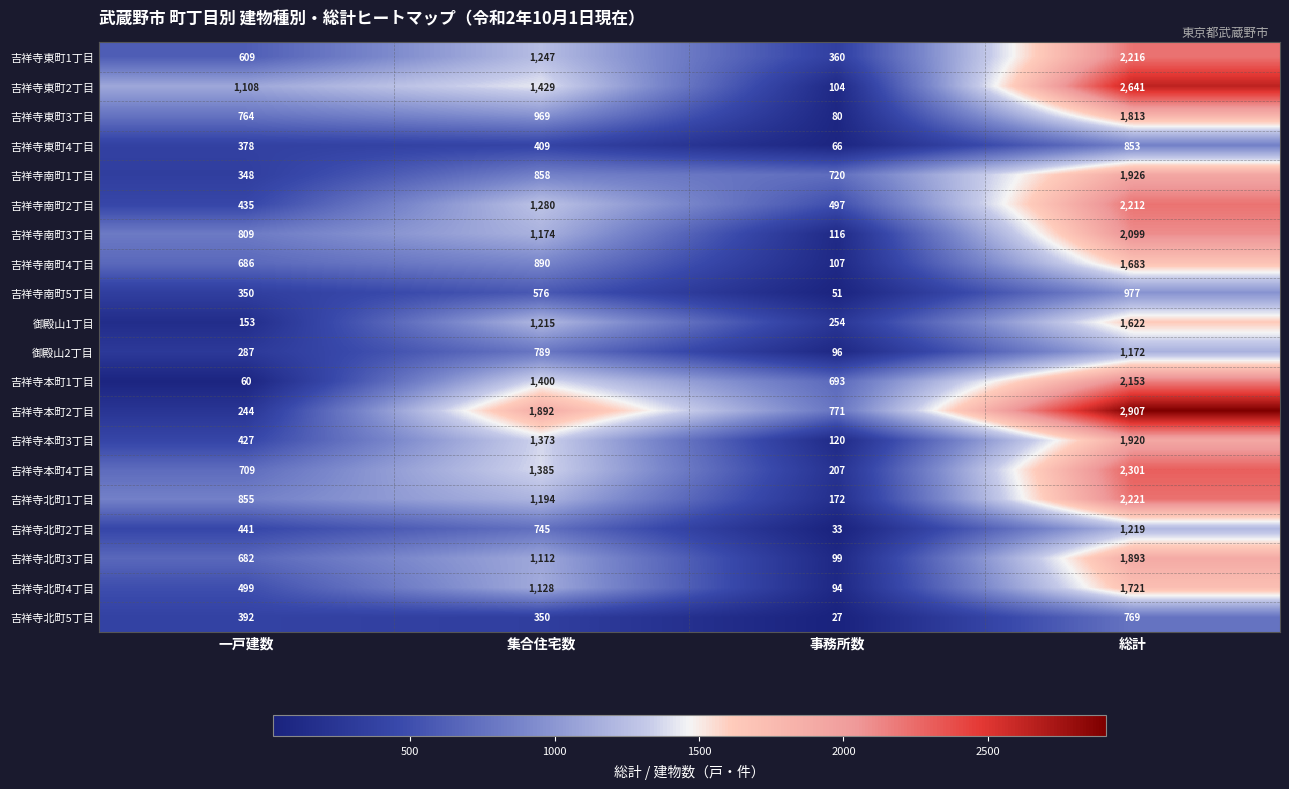

What is the highest value of the 吉祥寺北町1丁目 series?

2221